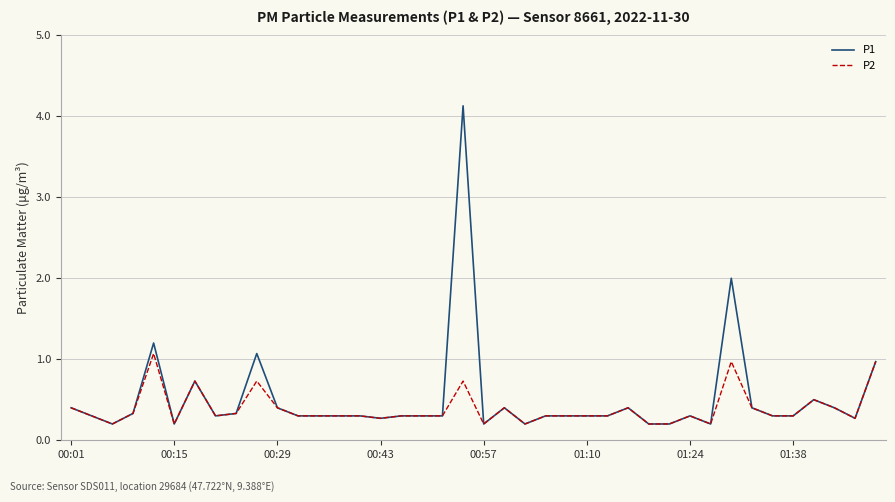

What is the highest value of the P2 series?

1.1